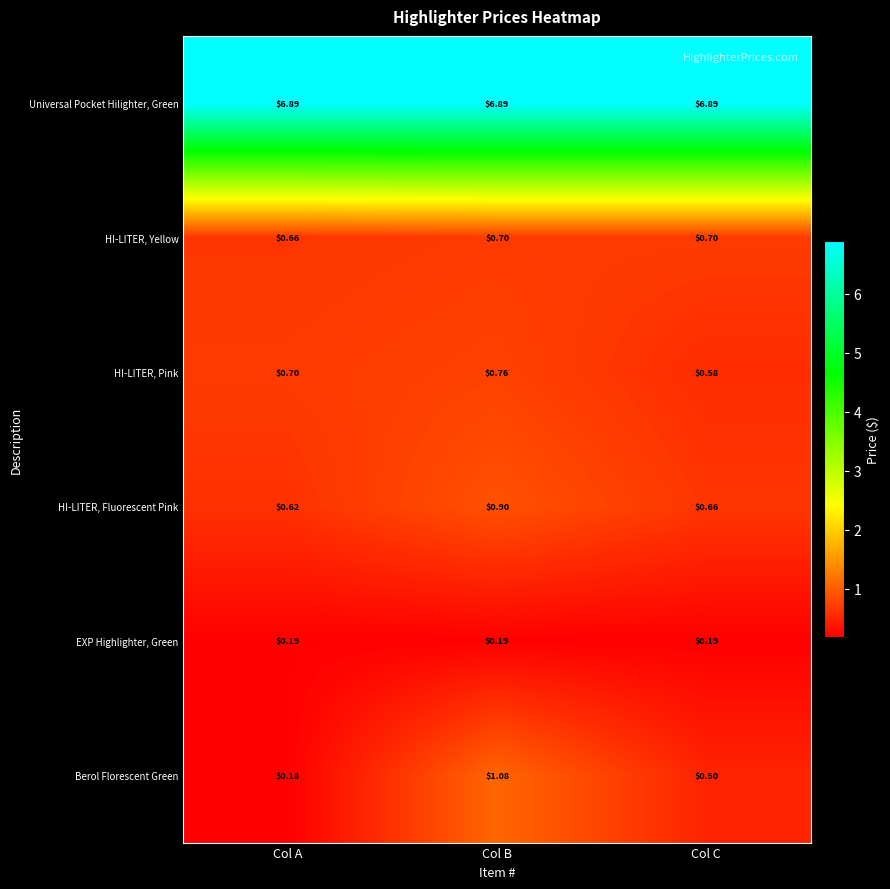

Which series has the largest range (max minus min)?

Berol Florescent Green